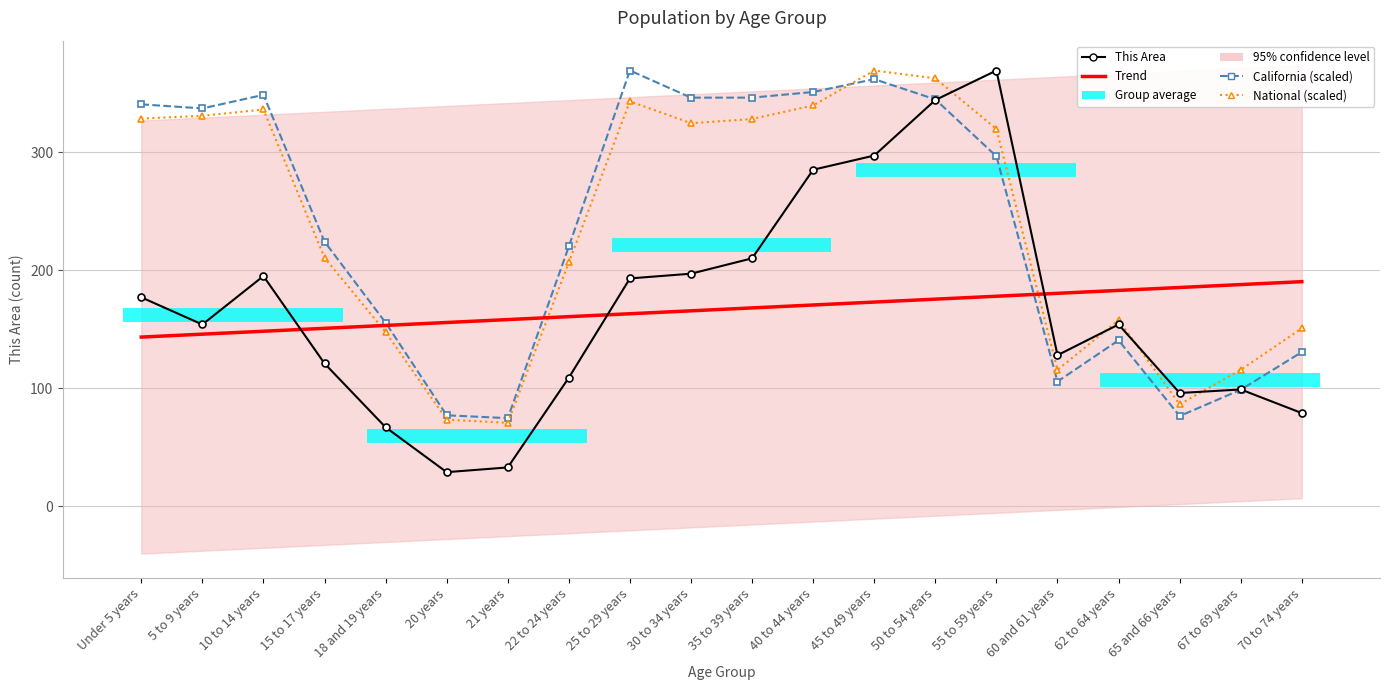

Rank the series at 5 to 9 years from highest to lowest value.

California (scaled), National (scaled), This Area, Trend